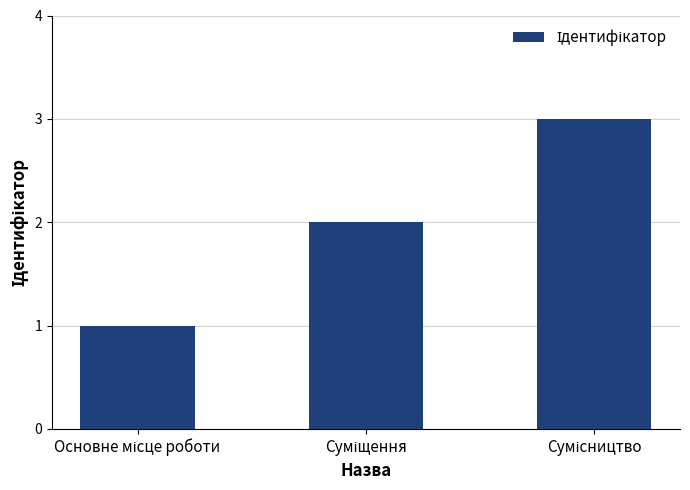

What is the greatest value displayed?

3